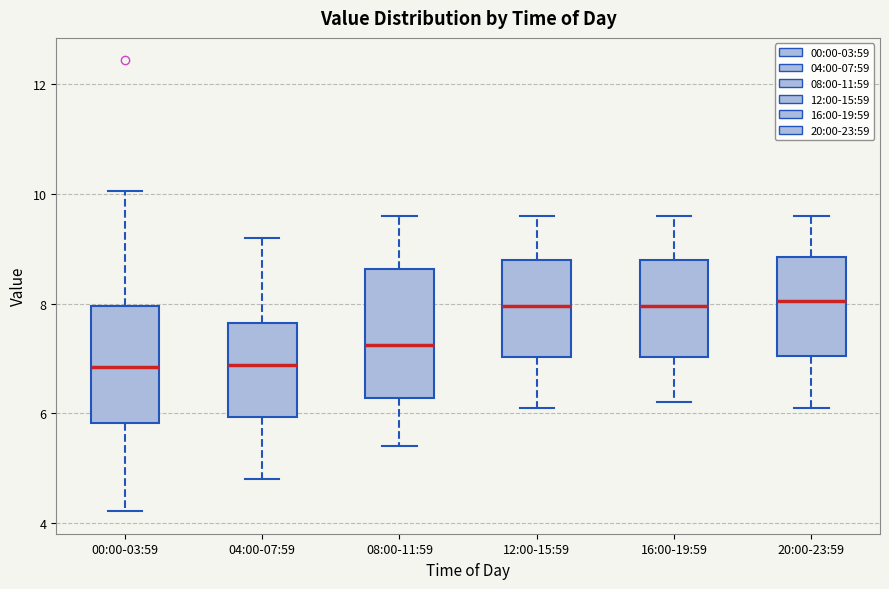

Which box is the tallest, from its lower edge to its upper edge?

08:00-11:59